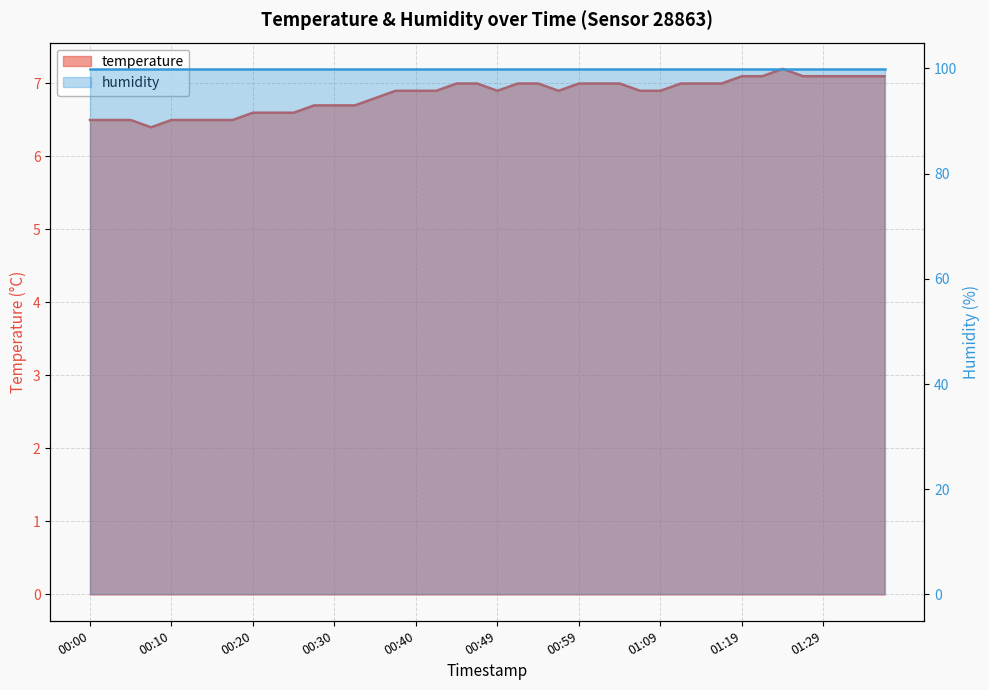

Does the chart display data point markers on the line(s)?

No